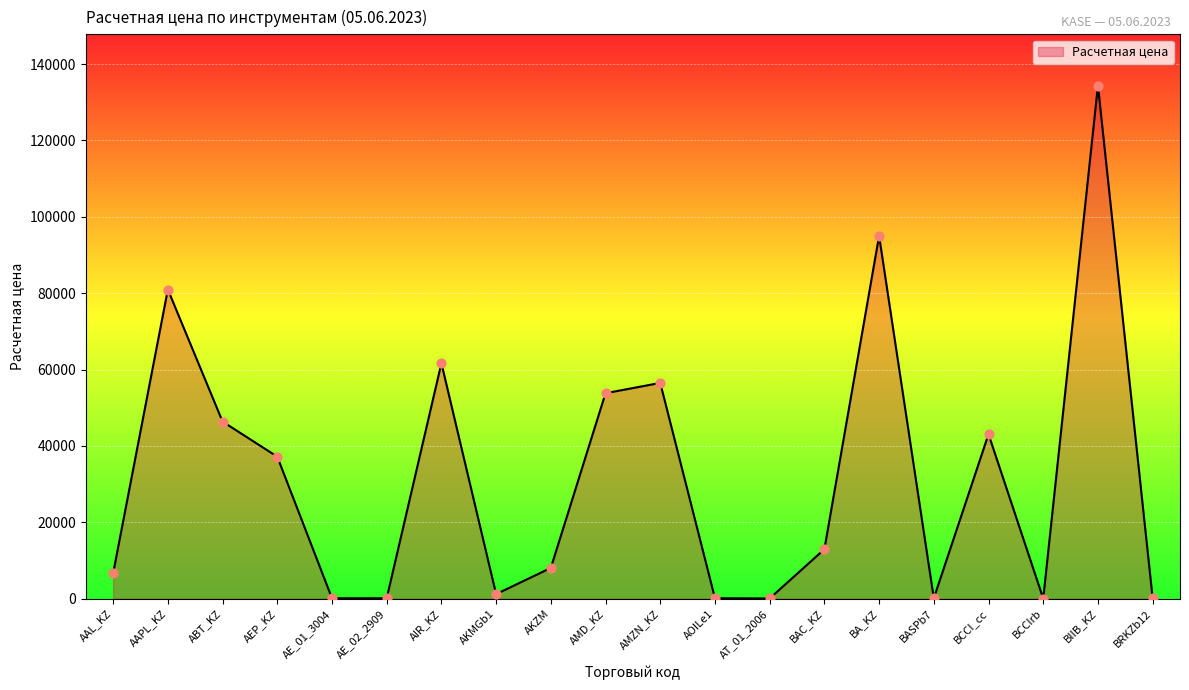

What is the change in value from AAL_KZ to AIR_KZ?

+55020.4